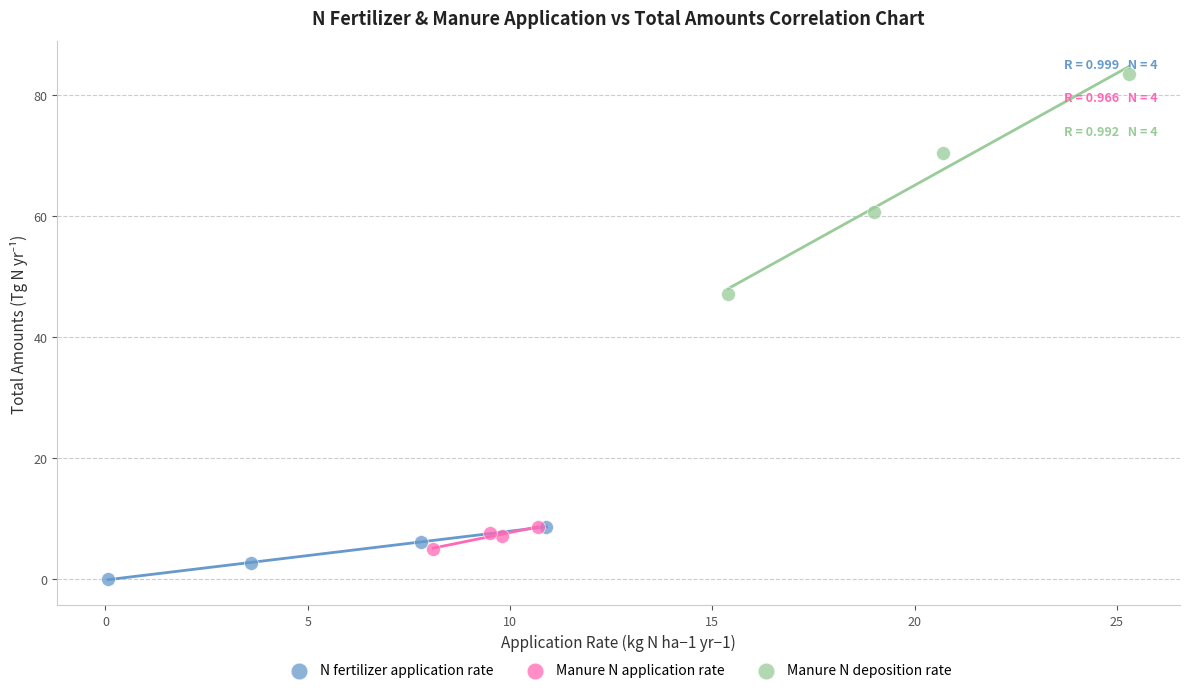

Which series has the widest spread of Y values?

Manure N deposition rate